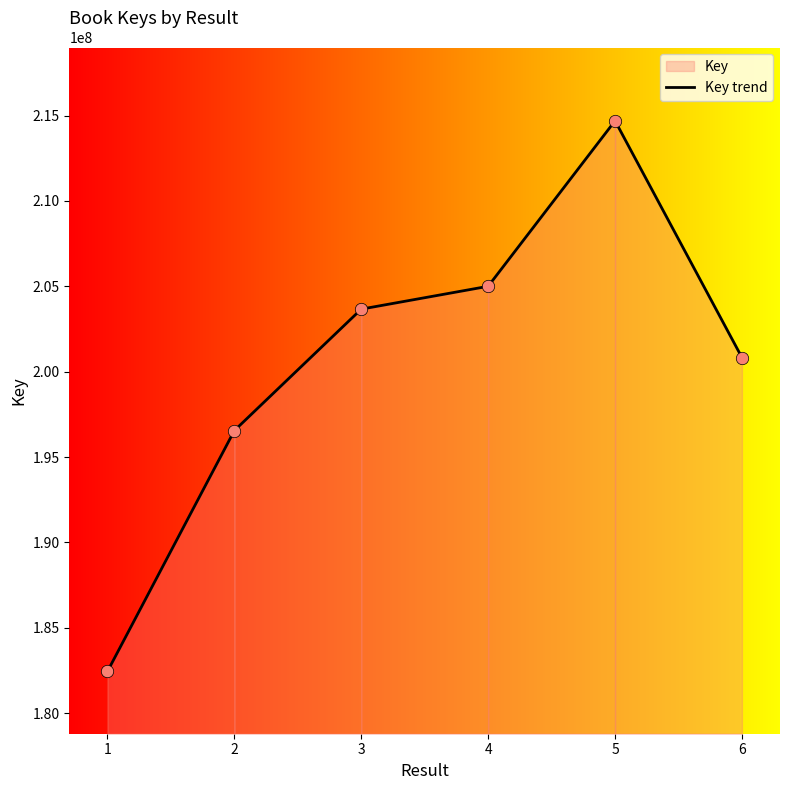

What is the change in value from 5 to 6?

-13860888